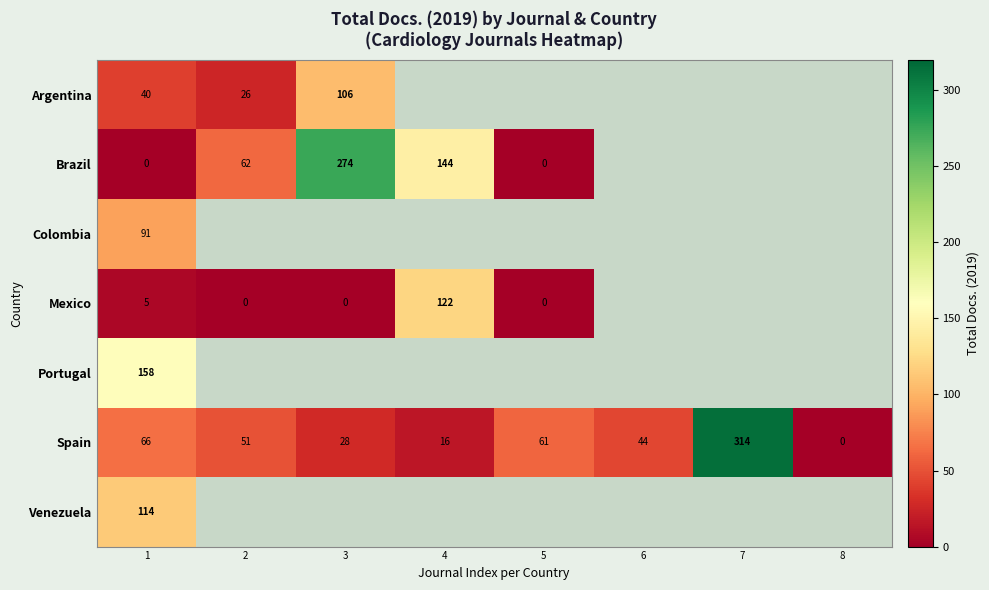

What is the spread (max minus min) of values at 1?

158